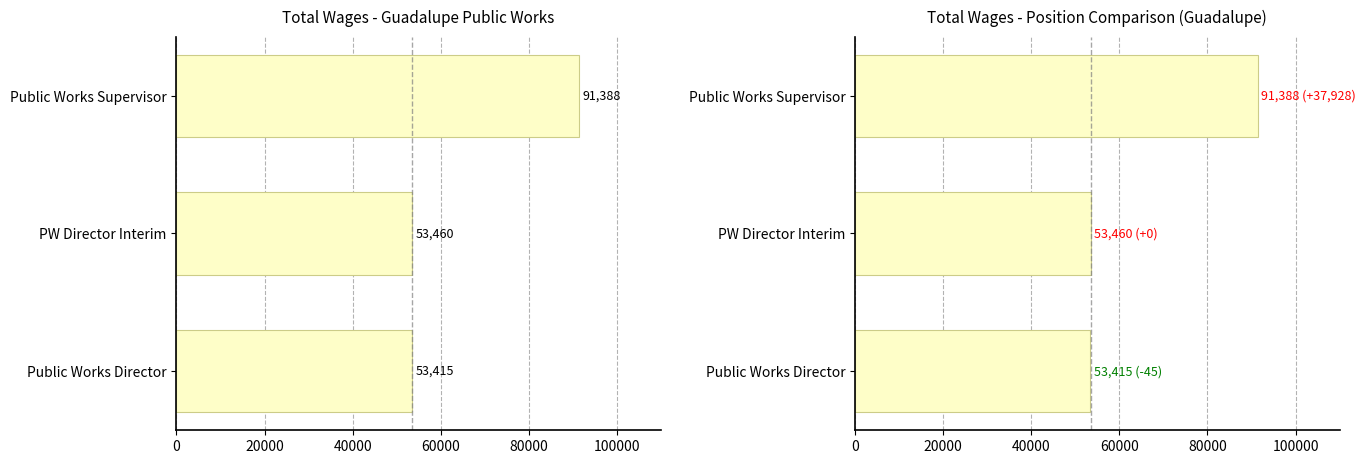

What is the difference between the maximum and minimum values?

37973